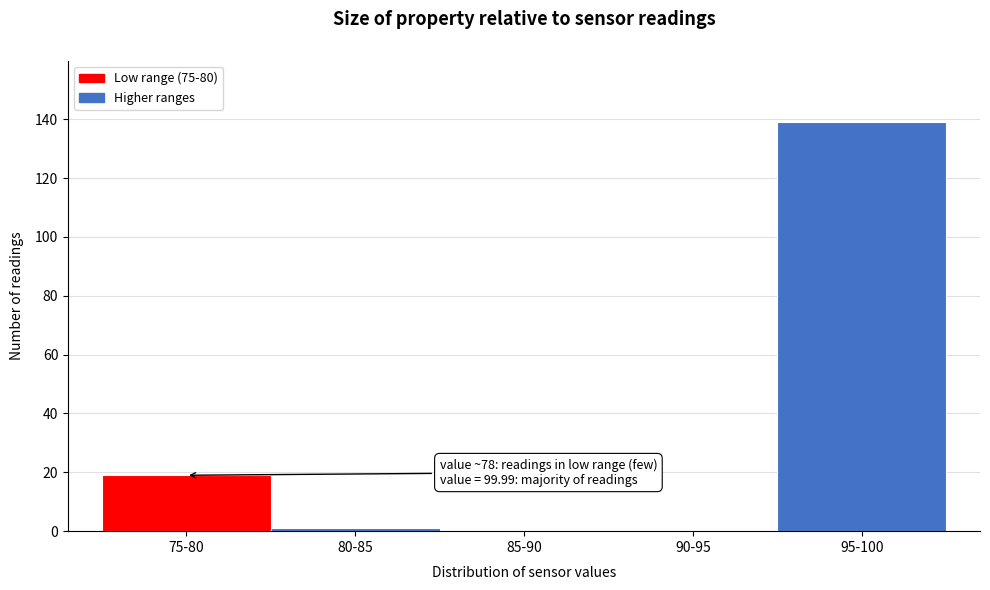

Reading right to left, transcribe all the data shown in this chart.

95-100=139	90-95=0	85-90=0	80-85=1	75-80=19